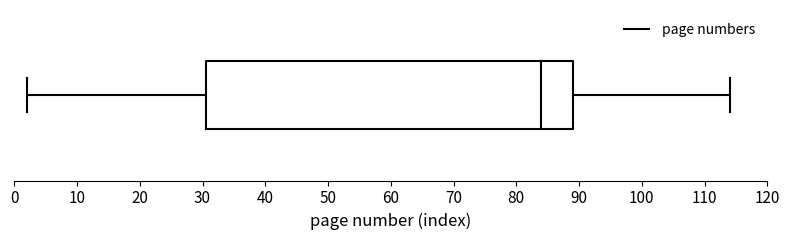

Transcribe this box plot: give where the median line is, the range the box spans, and where the two whiskers end, as read against the x-axis. The values are not printed on the chart, so give them approximately, as read against the axis.

median 84, box 31 to 89, whiskers 2 to 114